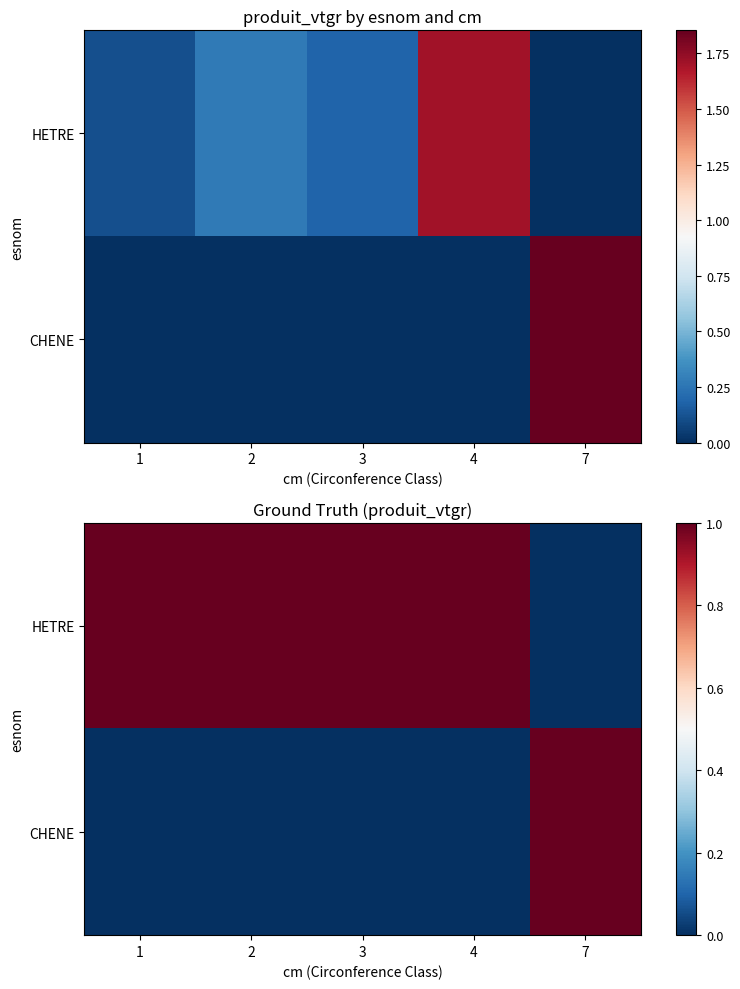

Is it true that HETRE equals 1 at 4?

True